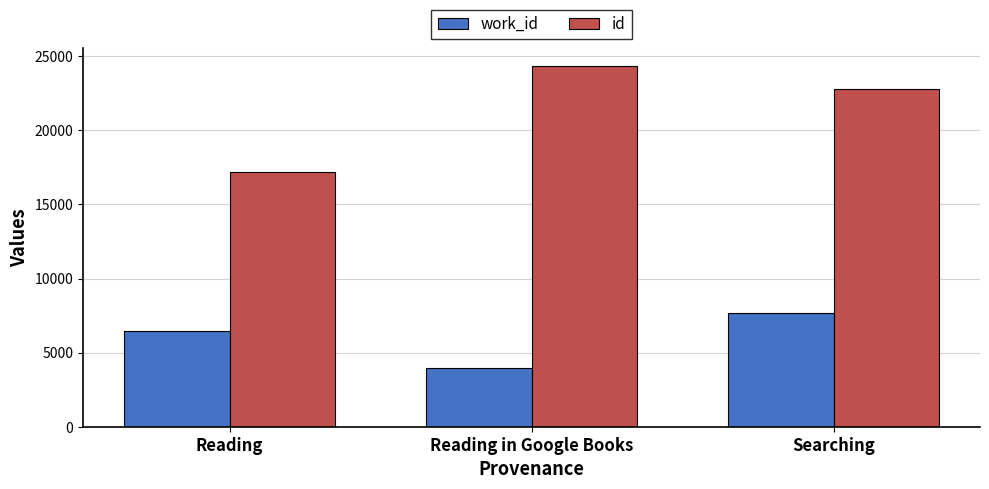

The value of work_id at Reading in Google Books is 3986. True or false?

True